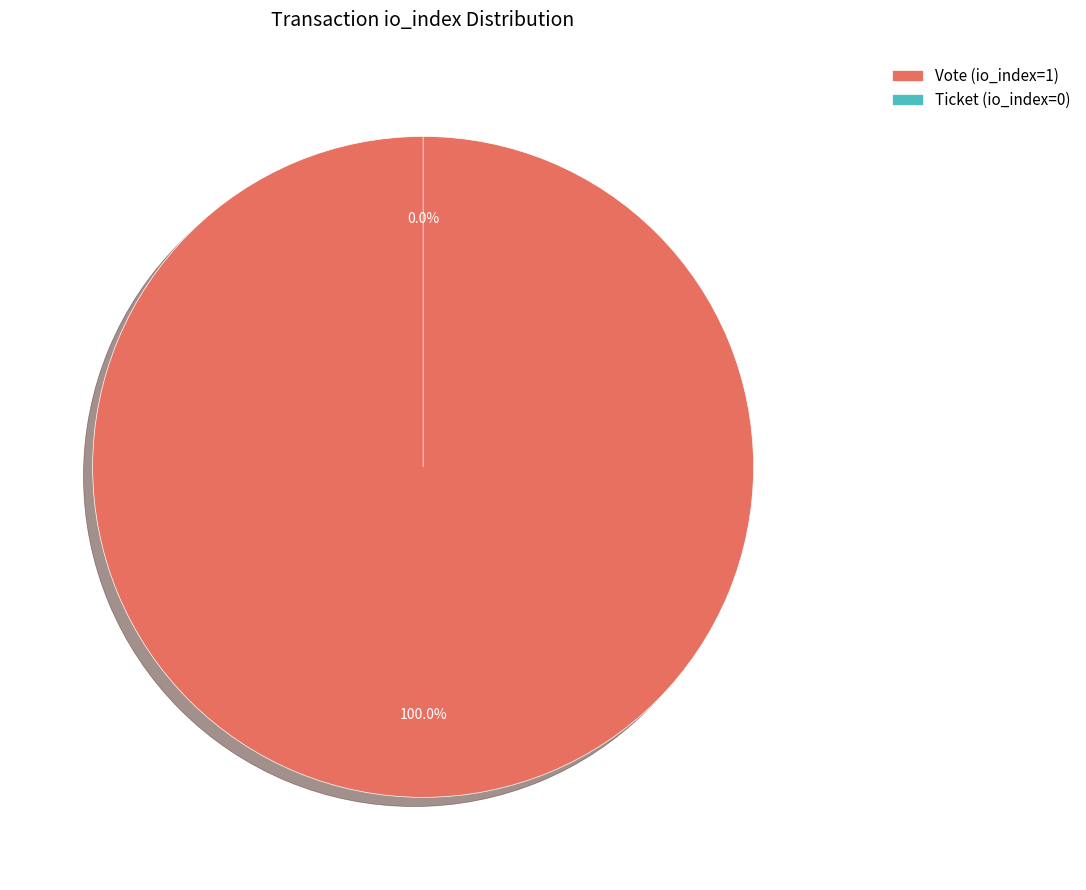

To the nearest percent, what is the difference between the largest and smallest slice percentages?

100%